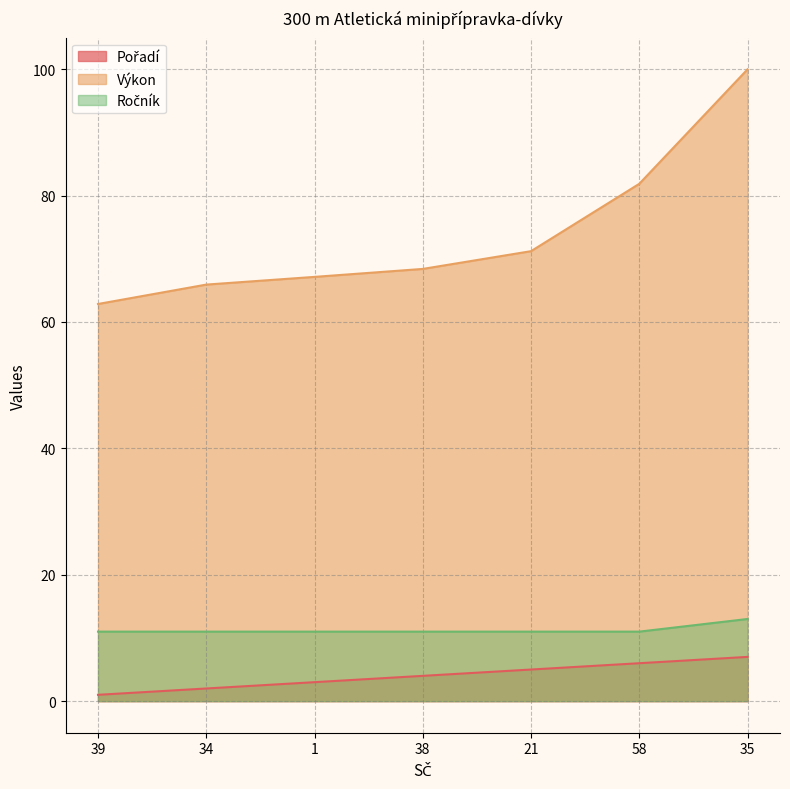

True or false: Výkon and Ročník cross at least once.

False